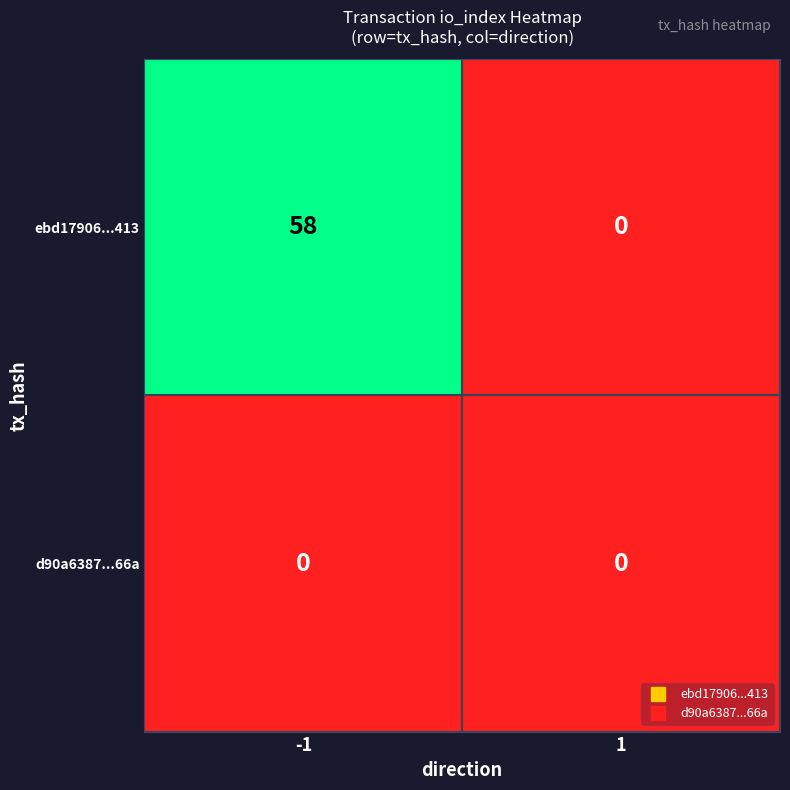

Which series changed the most between -1 and 1?

ebd17906...413